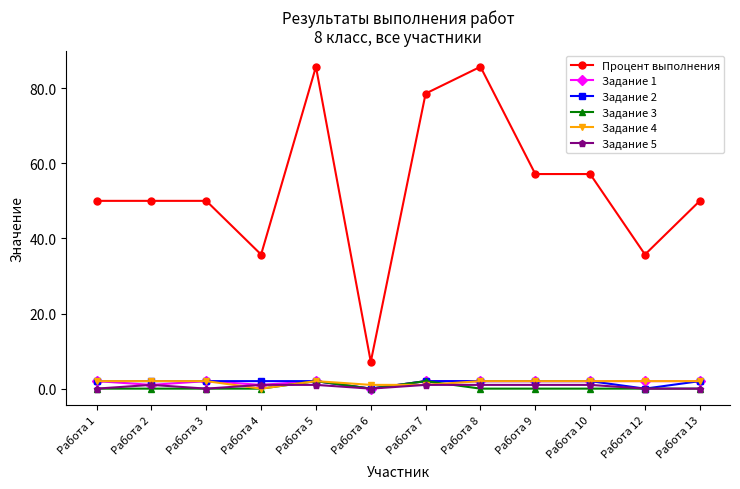

What are all the series names shown in the legend?

Процент выполнения, Задание 1, Задание 2, Задание 3, Задание 4, Задание 5